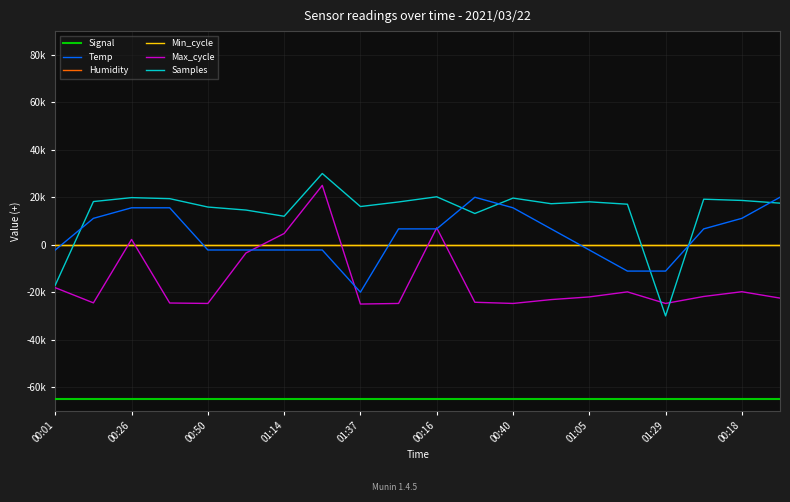

Does the chart display data point markers on the line(s)?

No